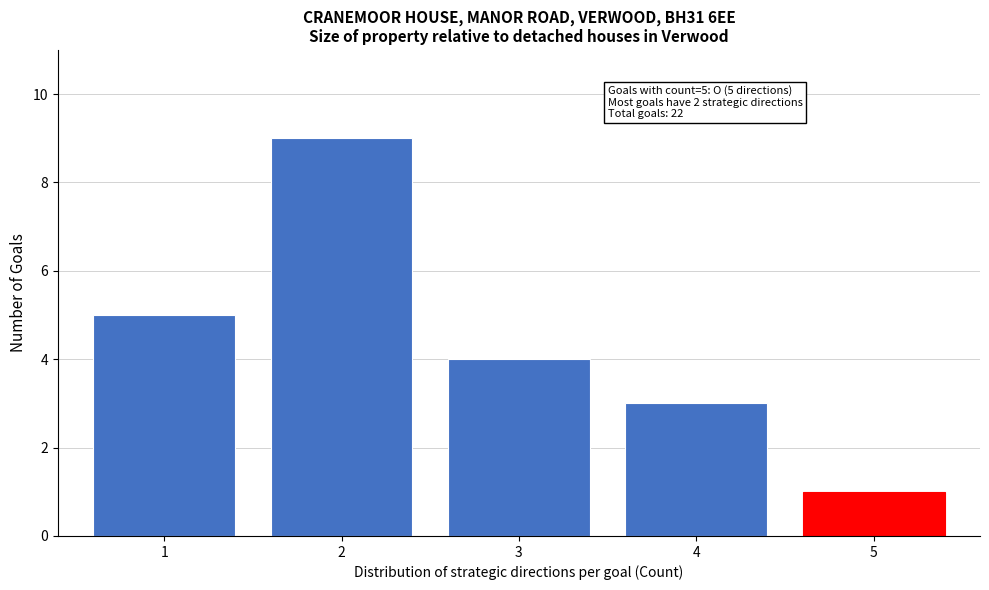

Reading left to right, extract all data points from this chart.

5	9	4	3	1